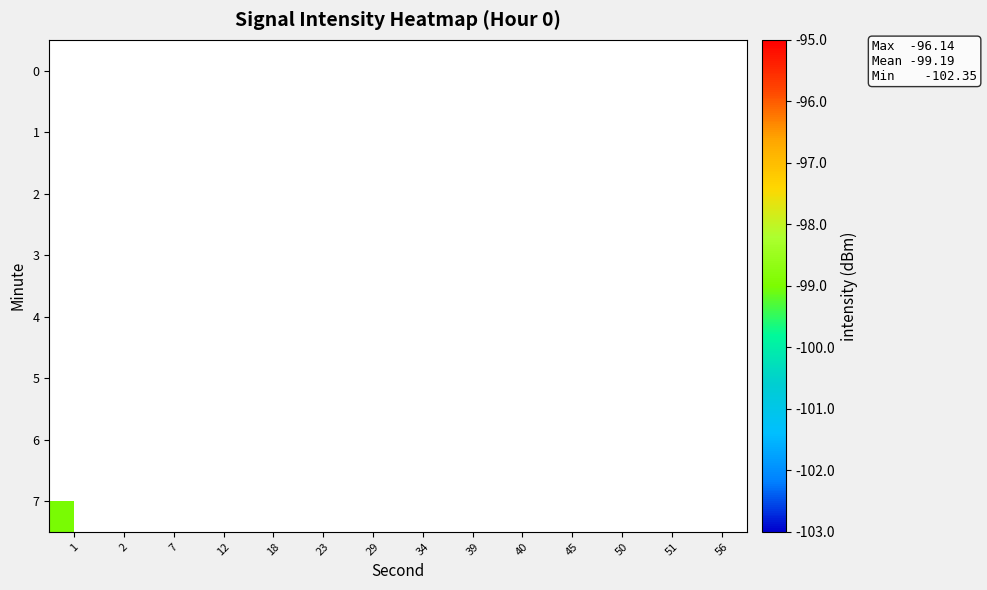

How many distinct data groups are displayed?

8